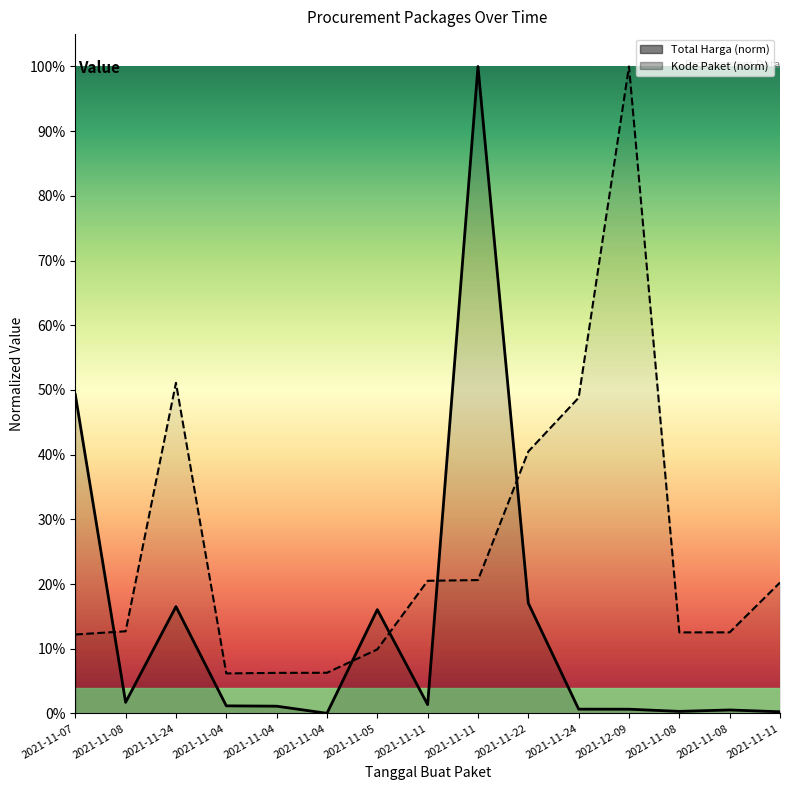

Where is Total Harga nearest to the value 0?

2021-11-04